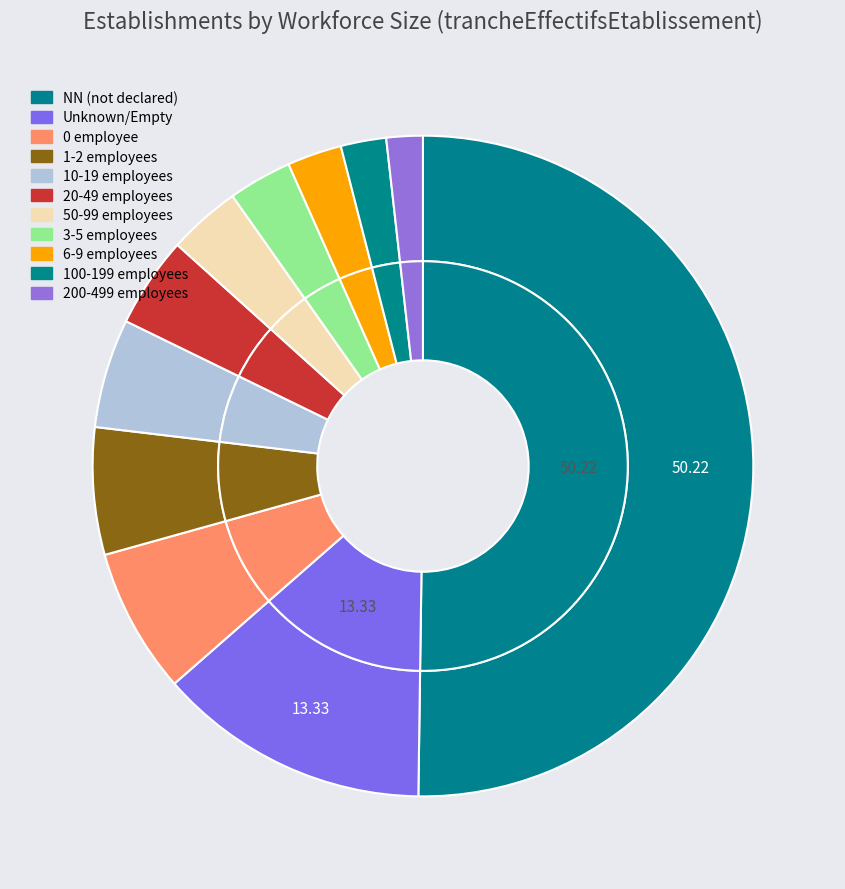

Which slice is the largest?

NN